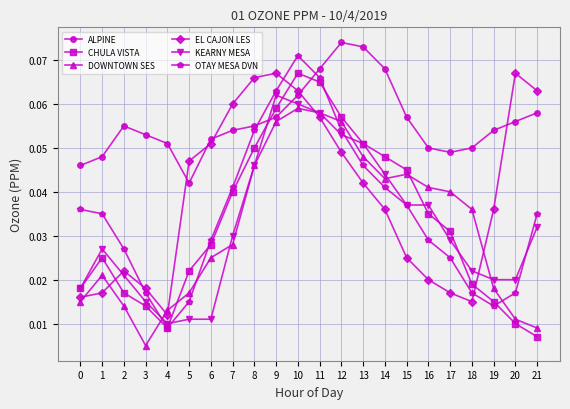

How many times do ALPINE and KEARNY MESA cross each other?

2